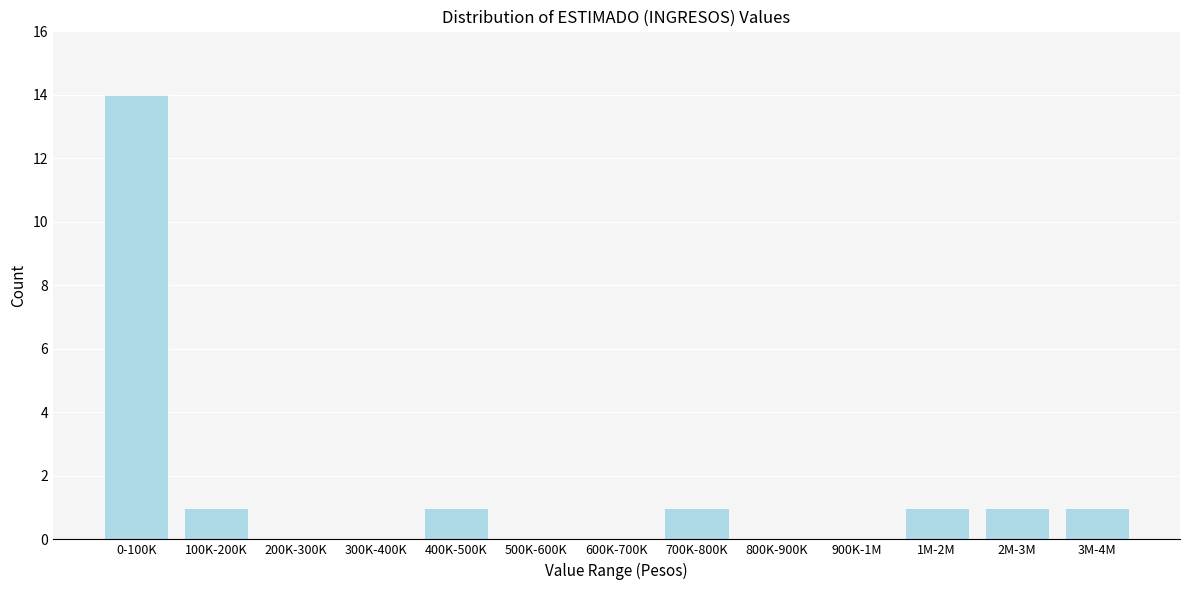

Reading right to left, list all the values displayed in this chart.

3M-4M=1	2M-3M=1	1M-2M=1	900K-1M=0	800K-900K=0	700K-800K=1	600K-700K=0	500K-600K=0	400K-500K=1	300K-400K=0	200K-300K=0	100K-200K=1	0-100K=14